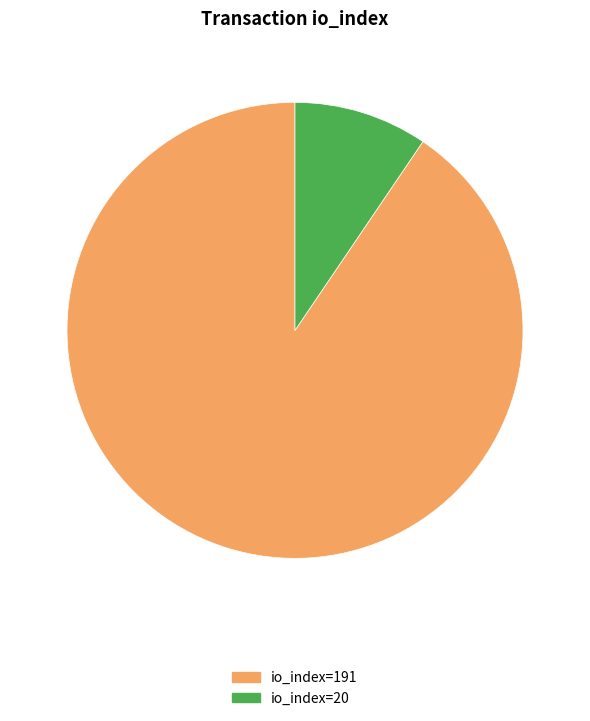

Rank the categories by value from lowest to highest.

io_index=20, io_index=191